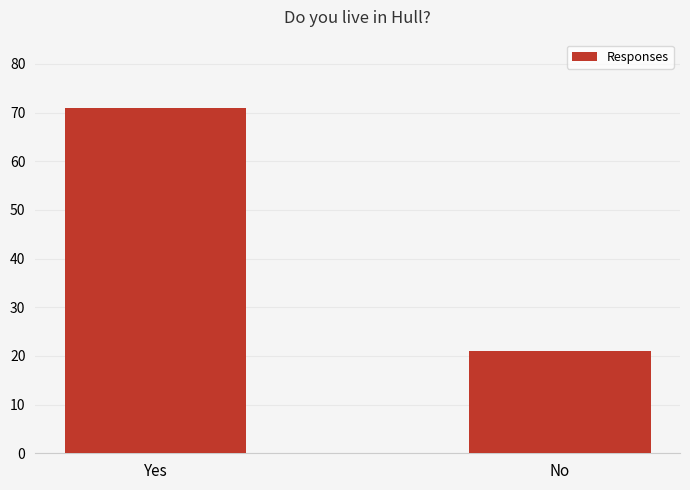

Between Yes and No, which is larger?

Yes